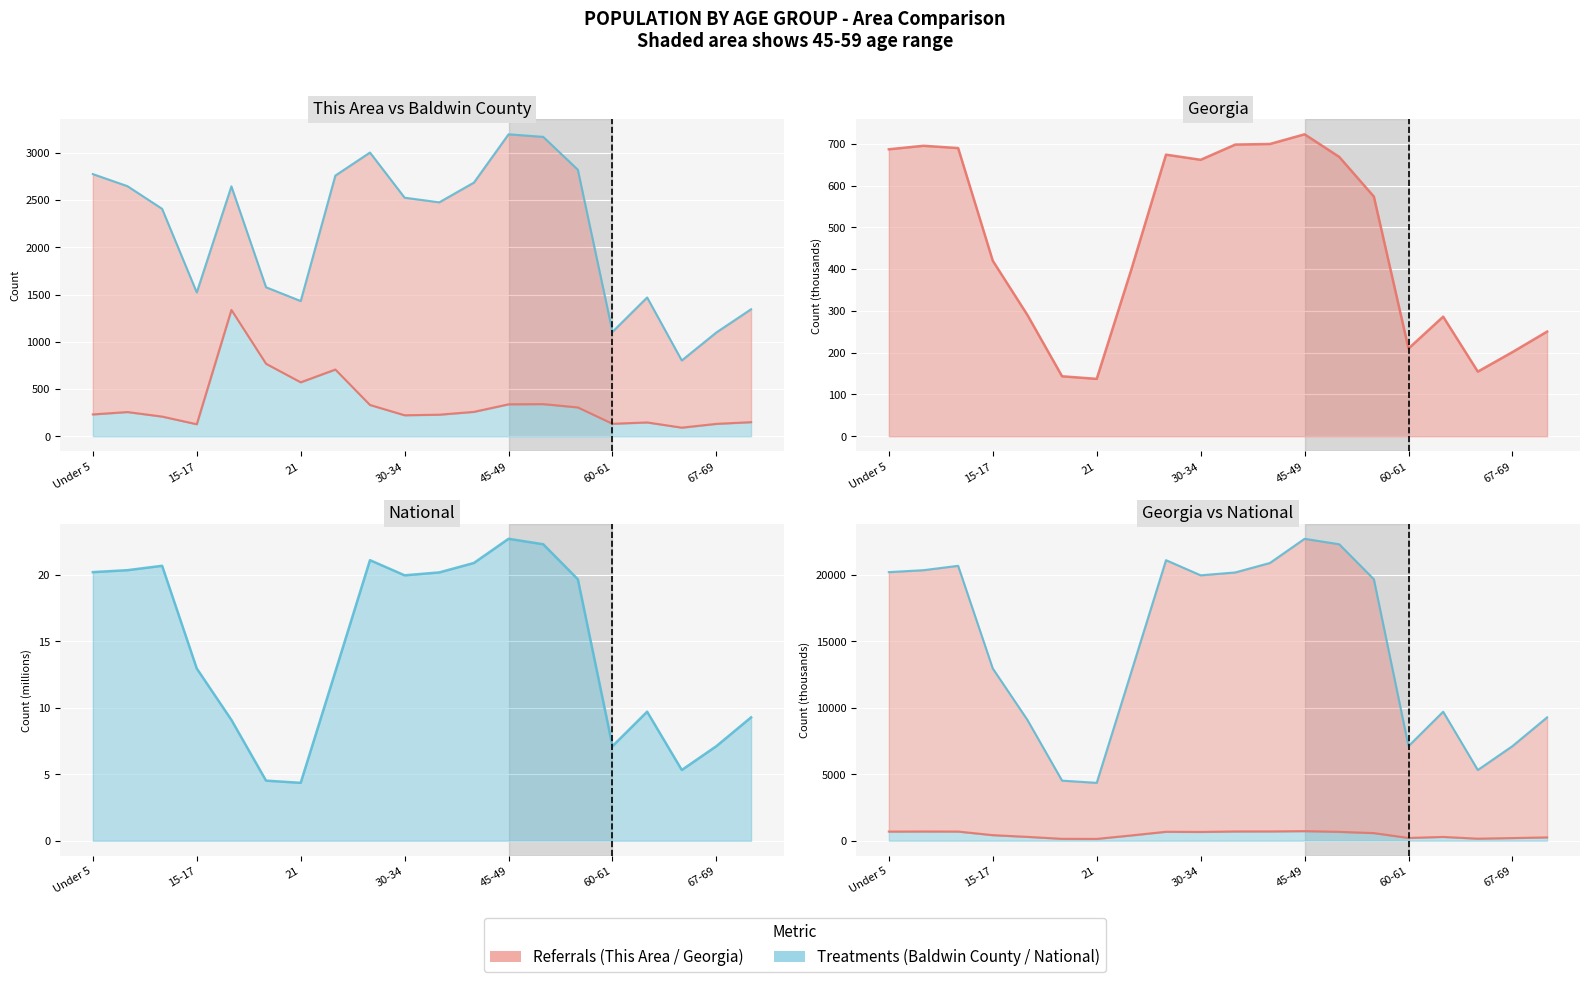

What is the spread (max minus min) of values at 8?

20770.8